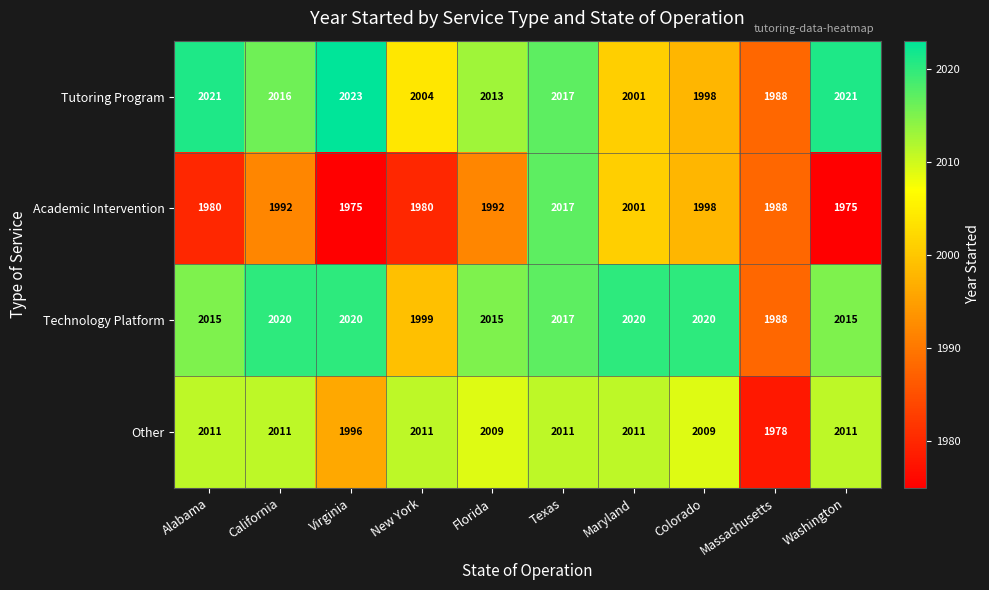

The value of Technology Platform at Alabama is 2015. True or false?

True